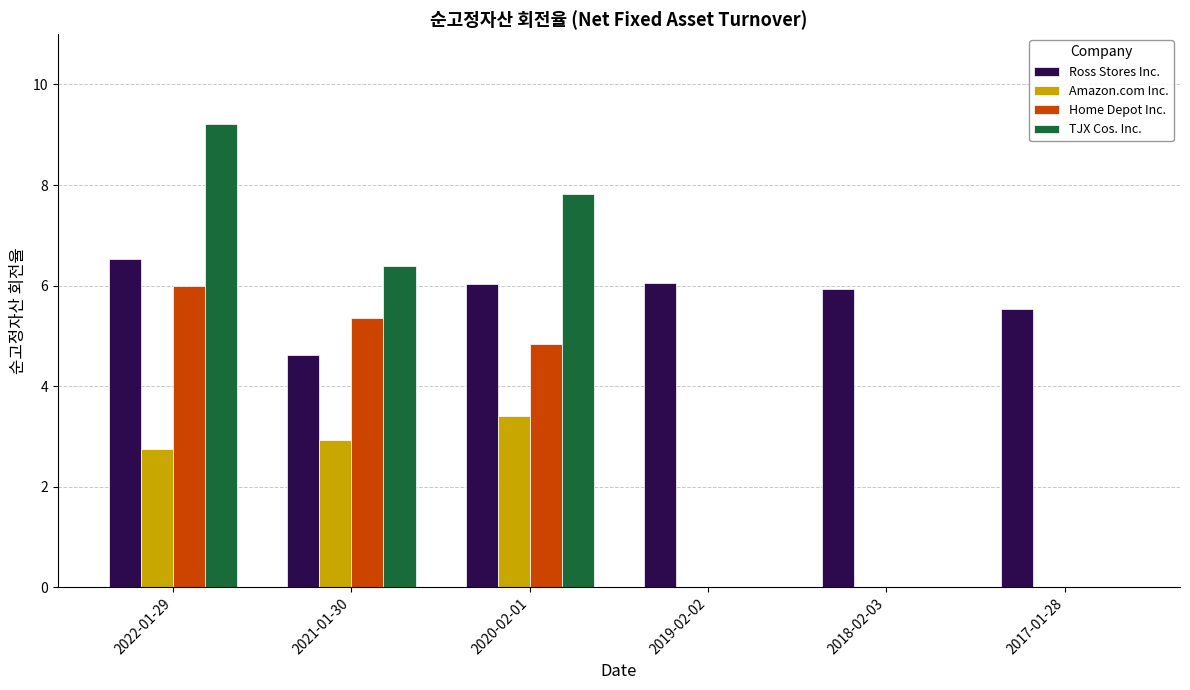

True or false: Home Depot Inc. has a value of 0.0 at 2019-02-02.

True